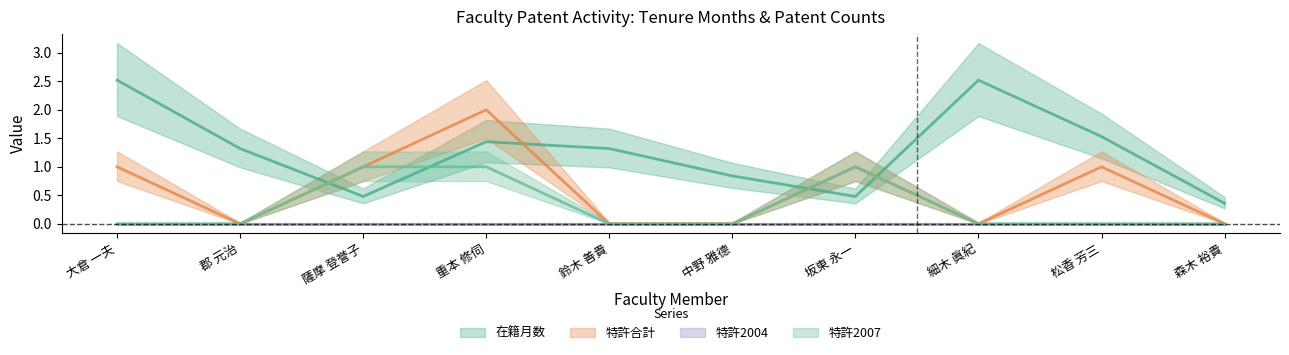

True or false: 特許合計 has a value of 1.5 at 薩摩 登誉子.

False